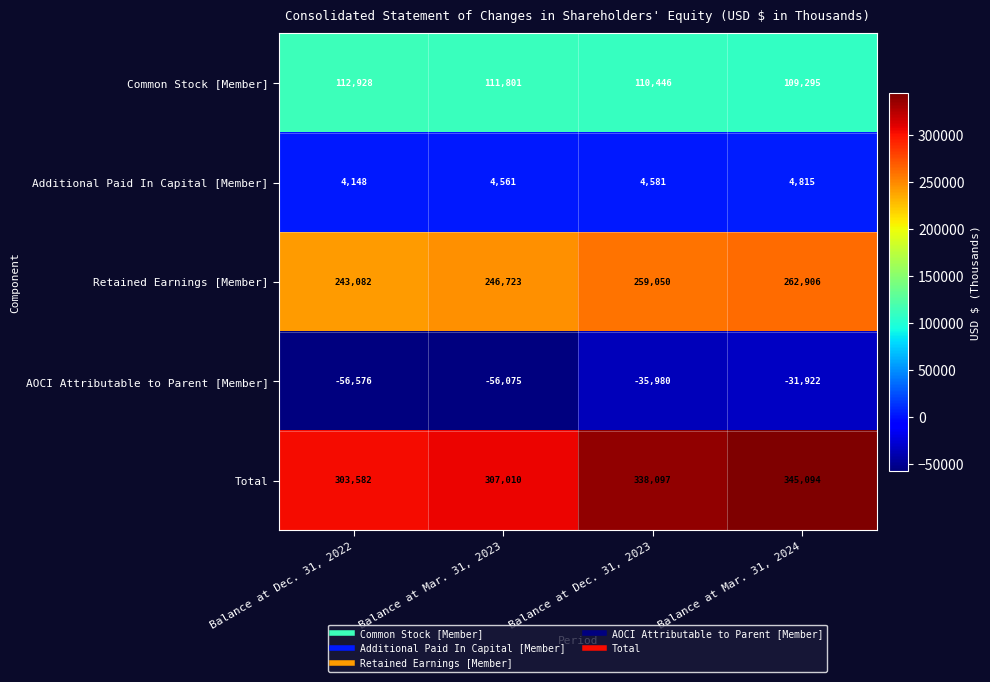

Rank the categories by Additional Paid In Capital [Member] value from highest to lowest.

Balance at Mar. 31, 2024, Balance at Dec. 31, 2023, Balance at Mar. 31, 2023, Balance at Dec. 31, 2022